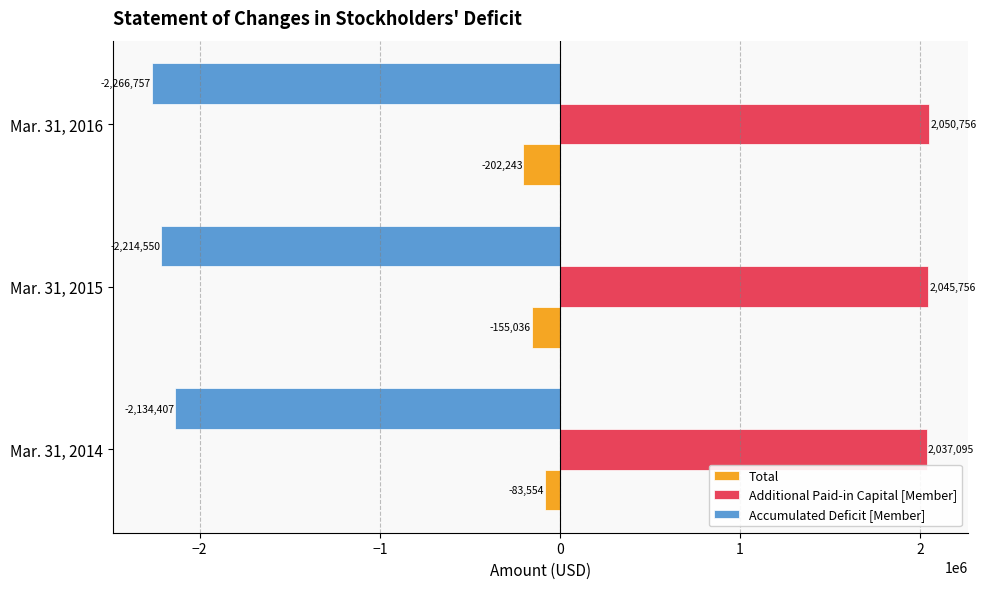

List the labels in order of Accumulated Deficit [Member] value, largest first.

Mar. 31, 2014, Mar. 31, 2015, Mar. 31, 2016